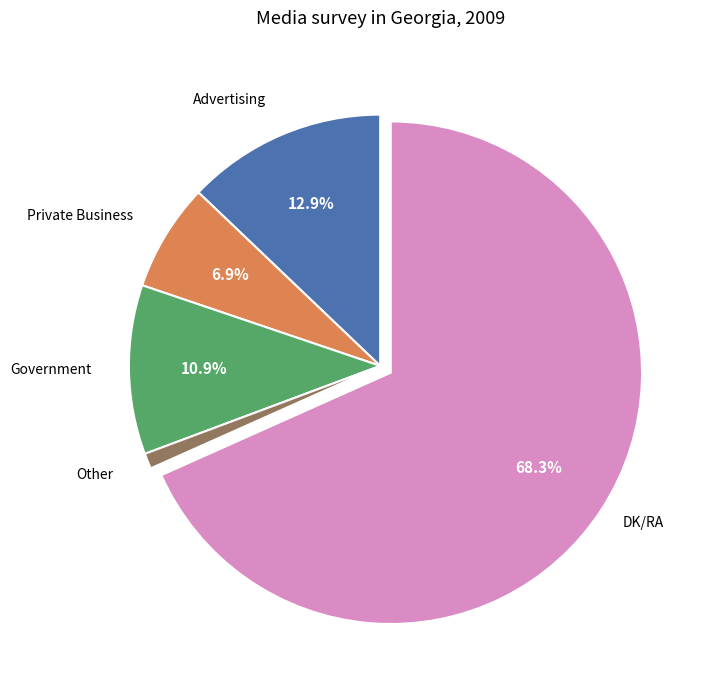

Is there any slice that represents more than half of the pie?

Yes